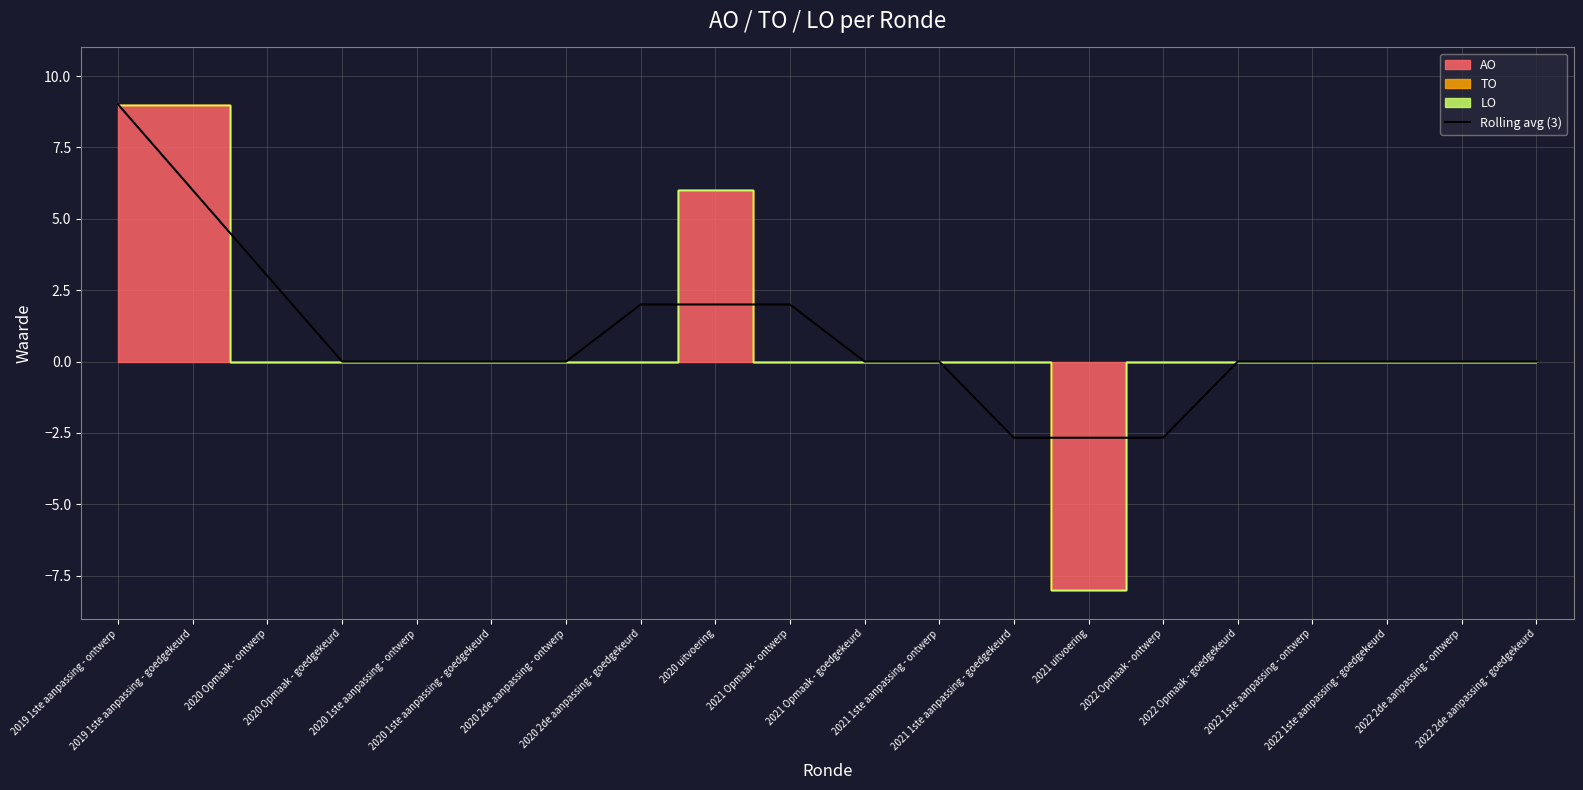

What is the greatest value displayed?

9.0